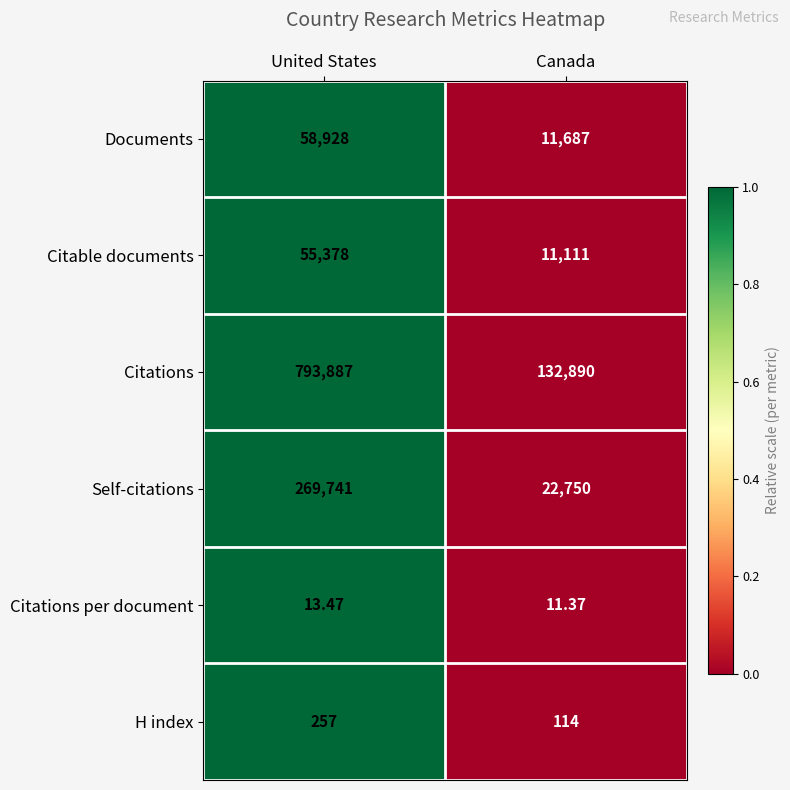

Which series has the largest total across all categories?

Citations